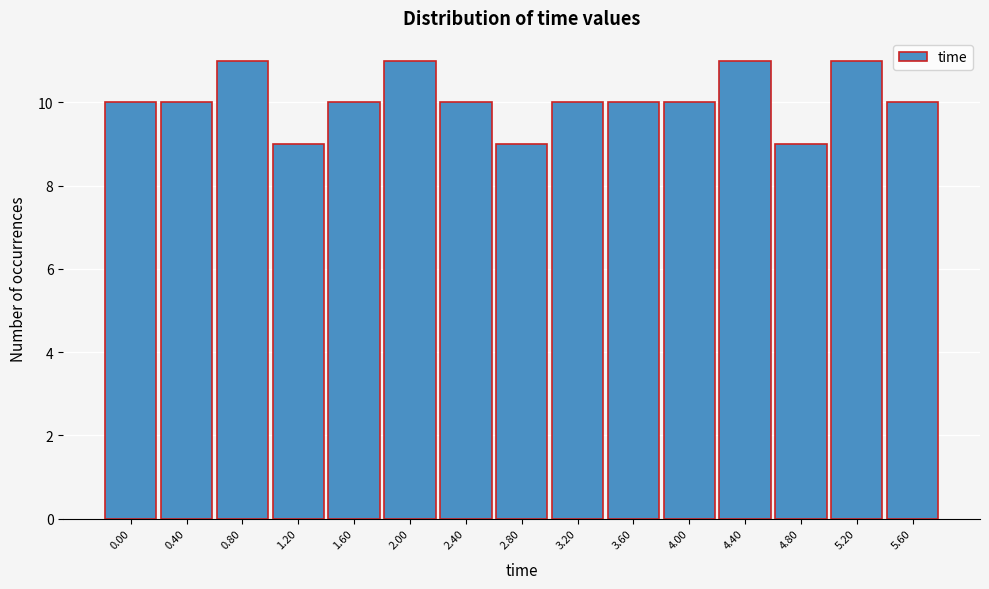

Reading right to left, extract all data points from this chart.

5.60=10	5.20=11	4.80=9	4.40=11	4.00=10	3.60=10	3.20=10	2.80=9	2.40=10	2.00=11	1.60=10	1.20=9	0.80=11	0.40=10	0.00=10